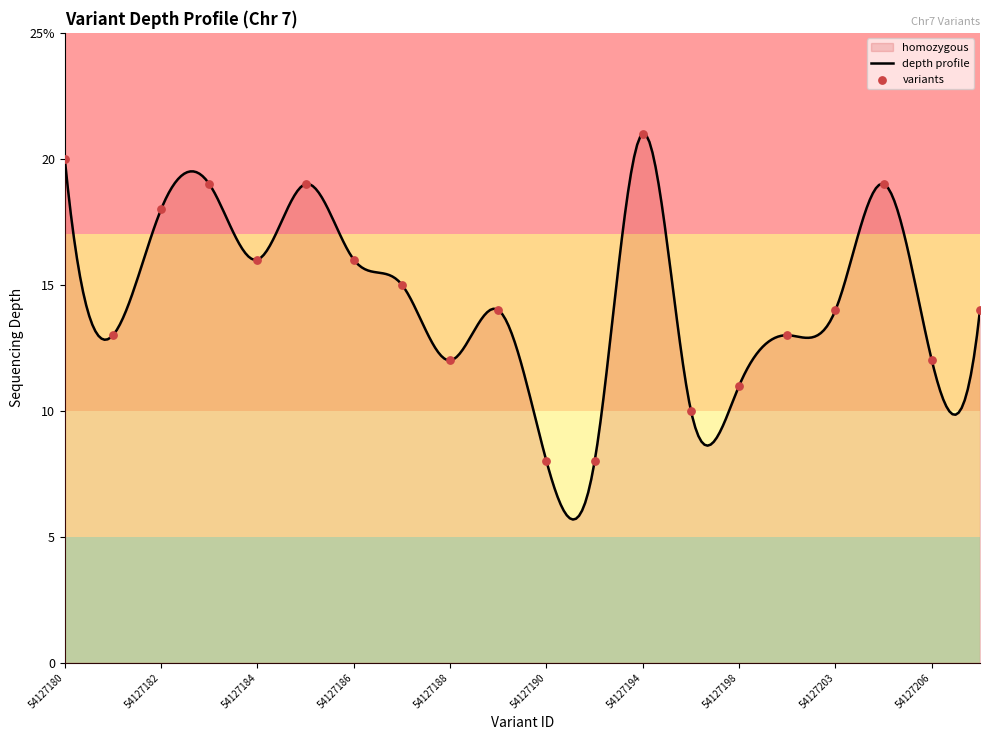

Approximately how many times larger is the value at 54127183 compared to 54127189?

1.4